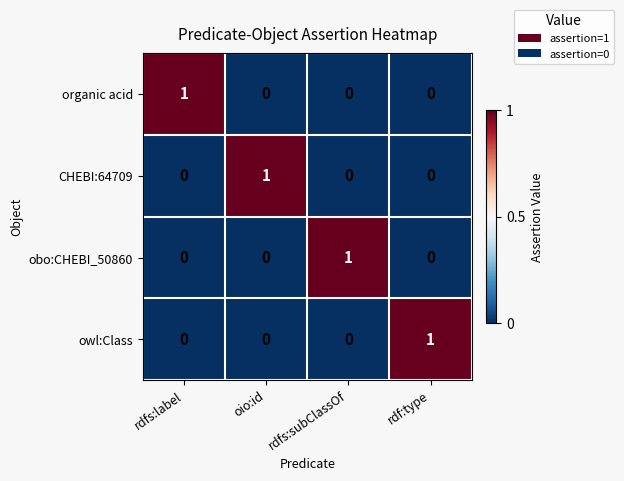

How many CHEBI:64709 values are between 0 and 1?

4